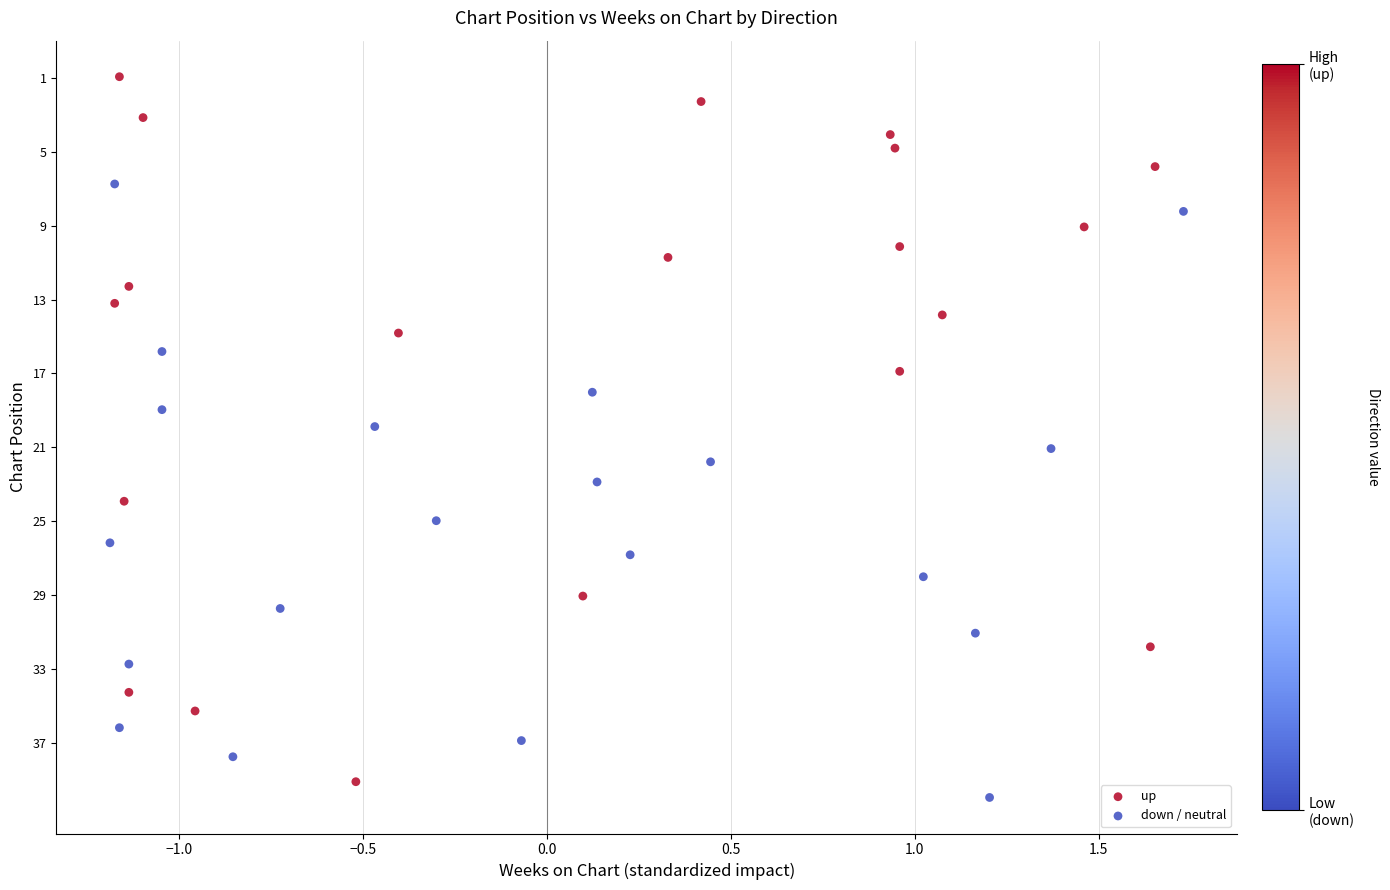

What are all the series names shown in the legend?

up, down / neutral